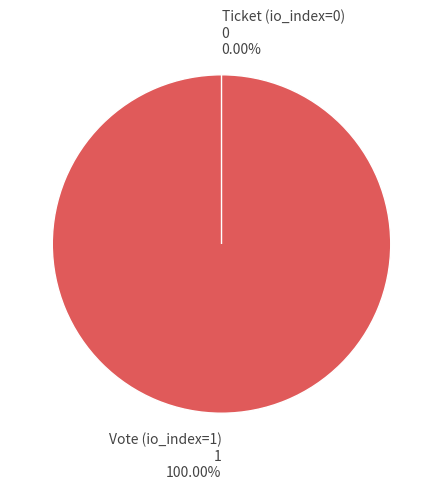

Which slice is the smallest?

Ticket (io_index=0)